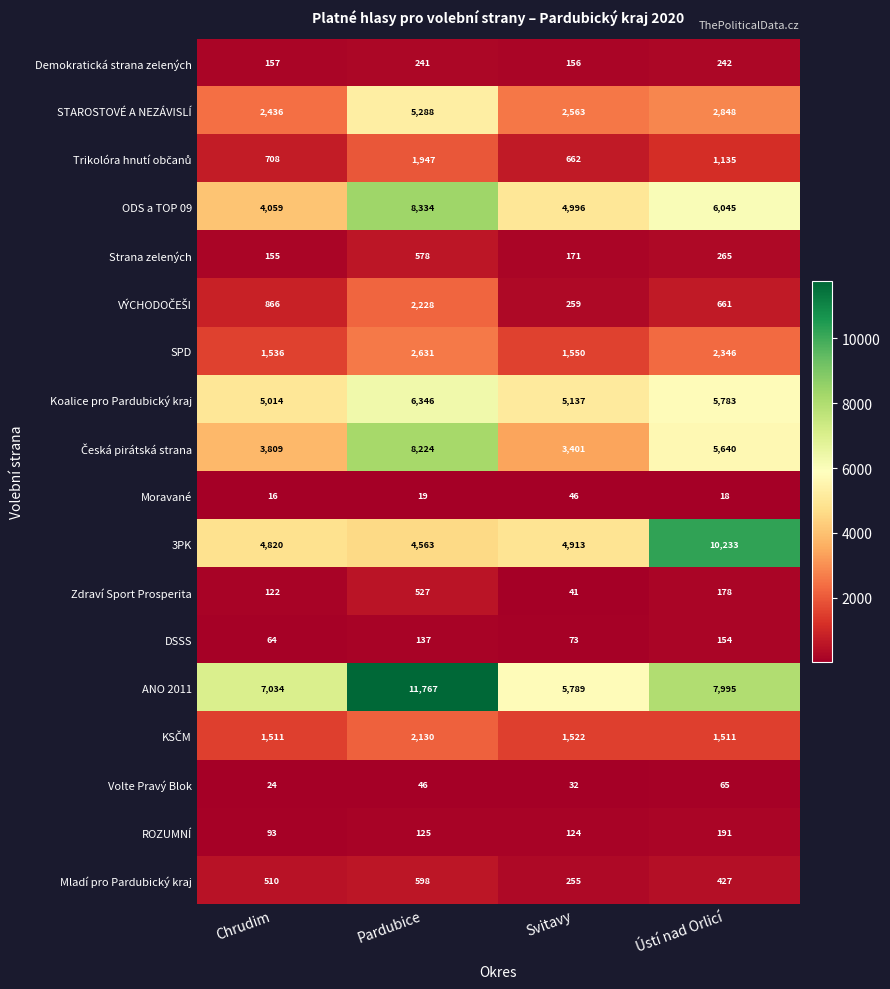

How many distinct data groups are displayed?

18